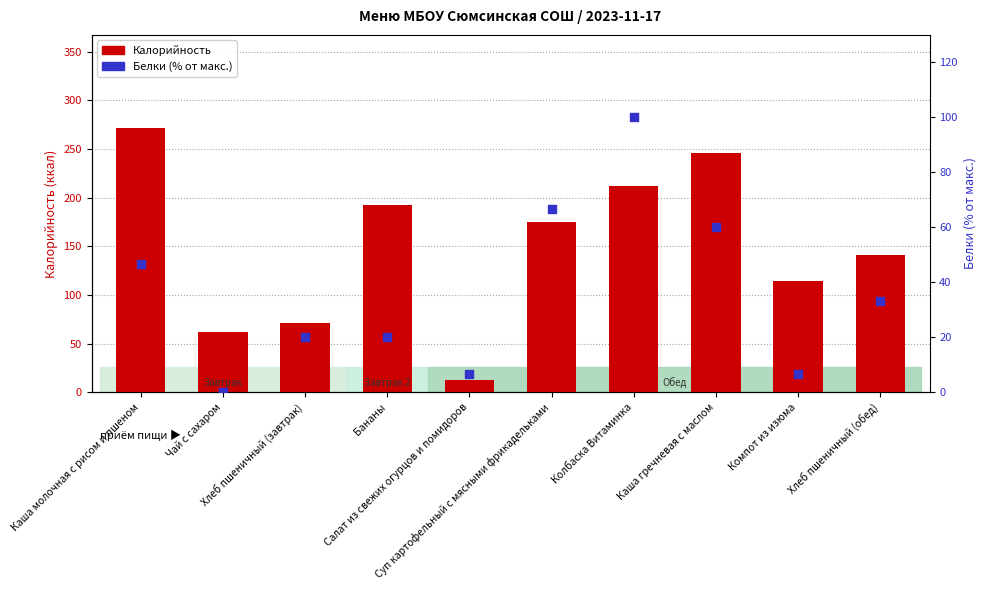

At how many categories does at least one series exceed 149?

5